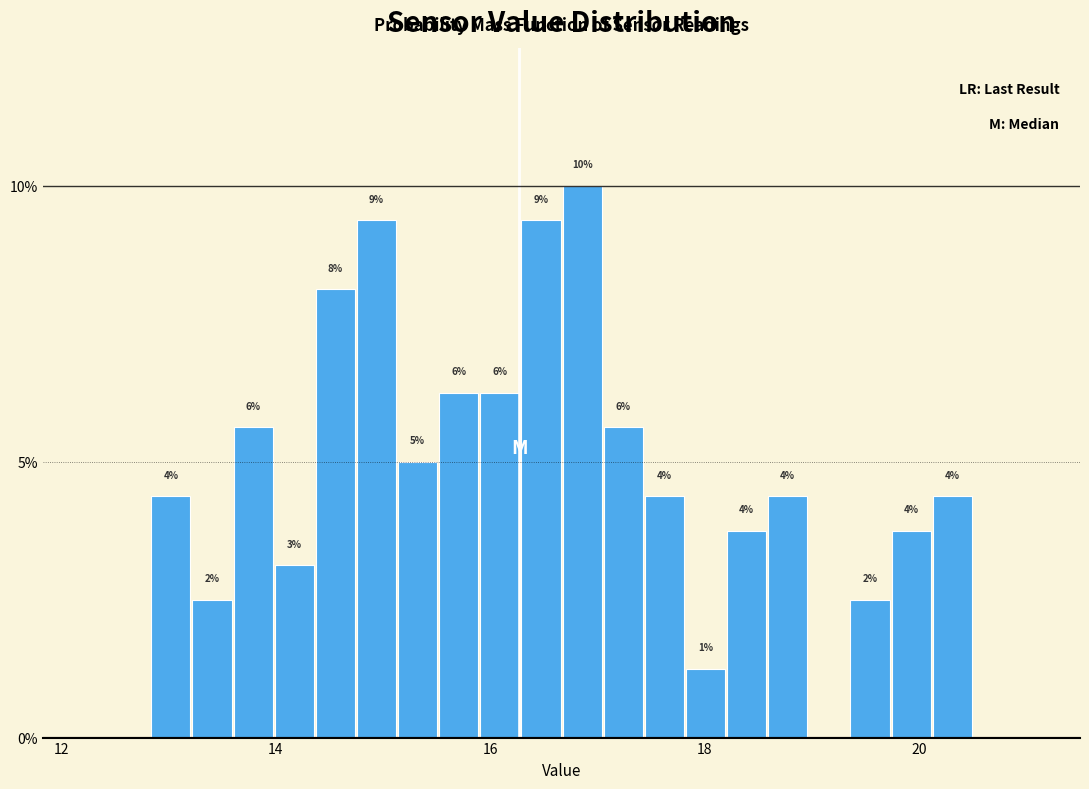

Read against the x-axis, roughly where is the centre of the tallest bar?

16.8